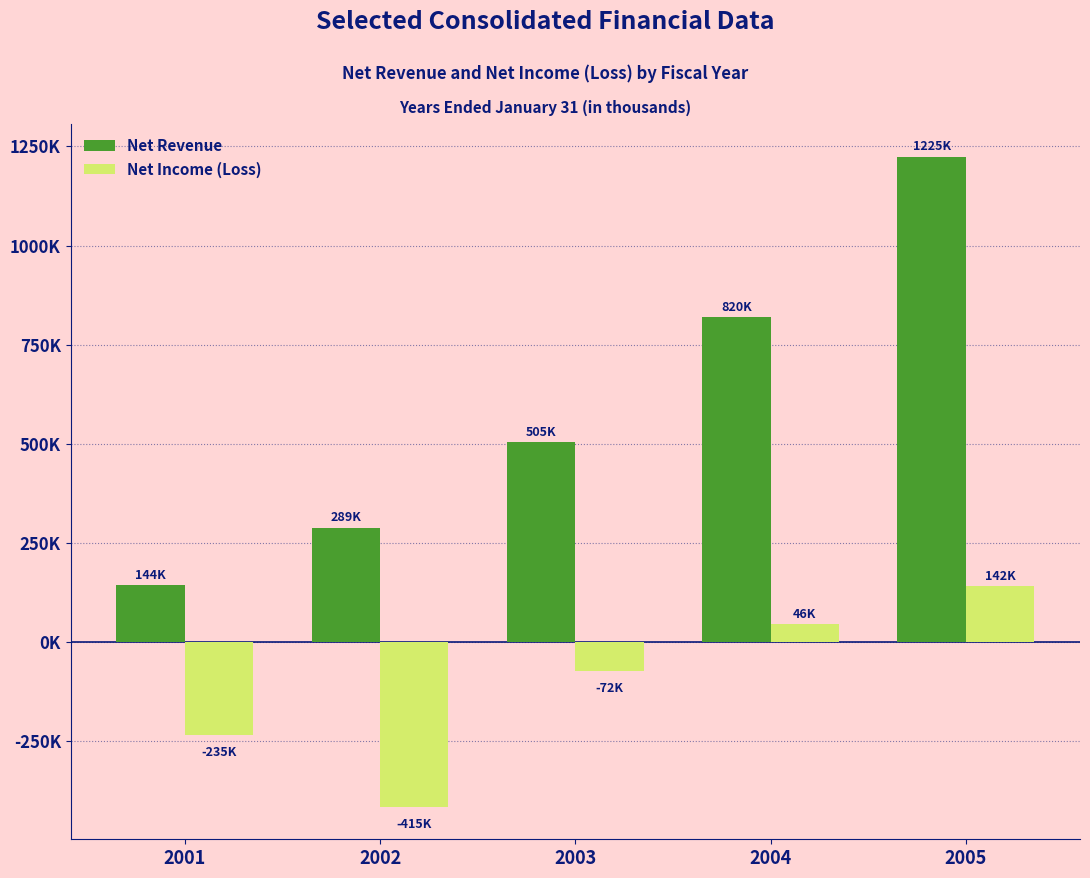

Is it true that Net Income (Loss) equals 45510 at 2004?

True